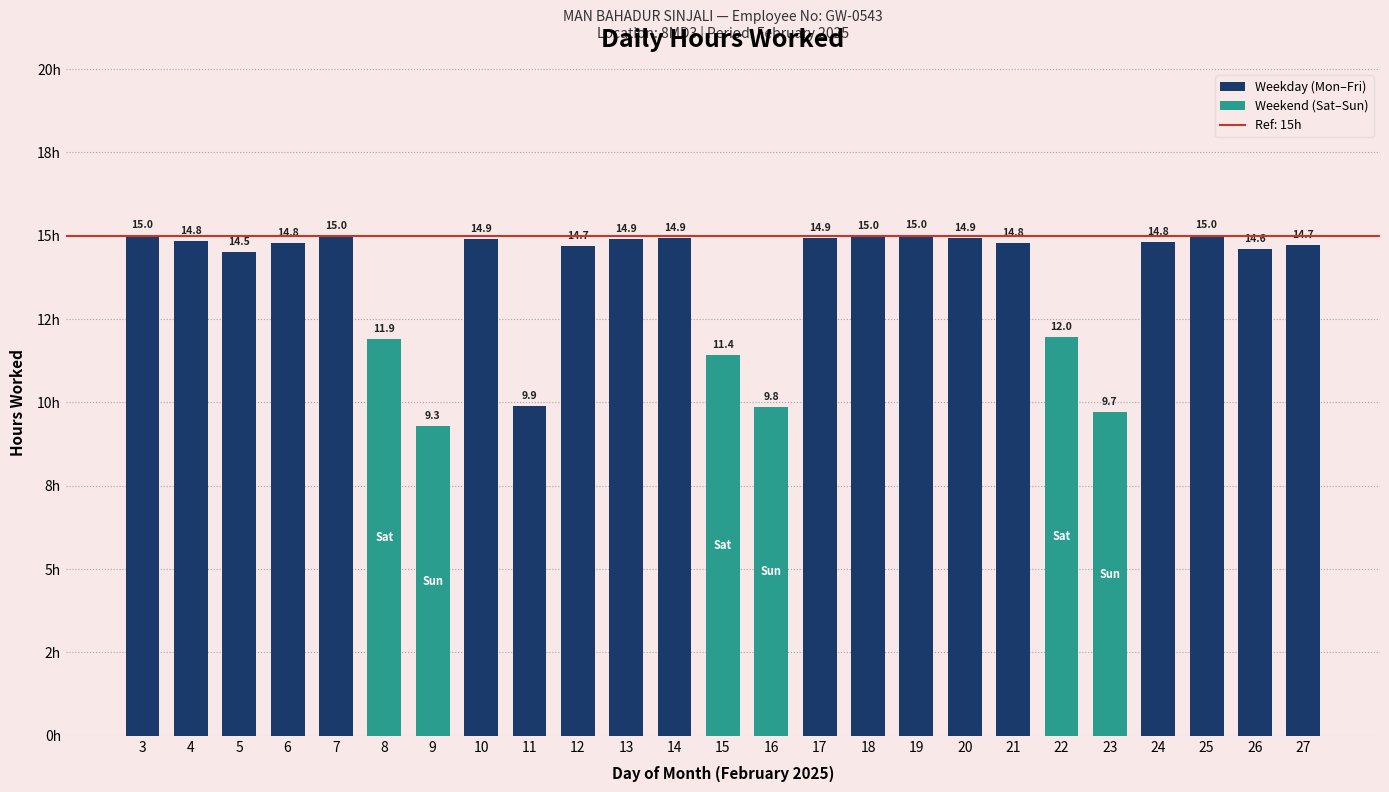

Which label corresponds to the smallest value in the chart?

9